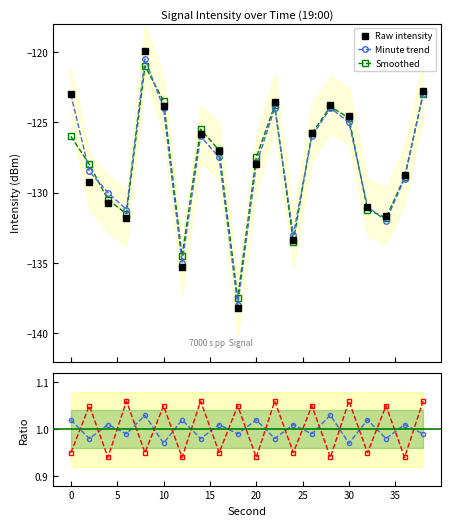

In Raw intensity, how many points are lower than both neighbors (excluding endpoints)?

5